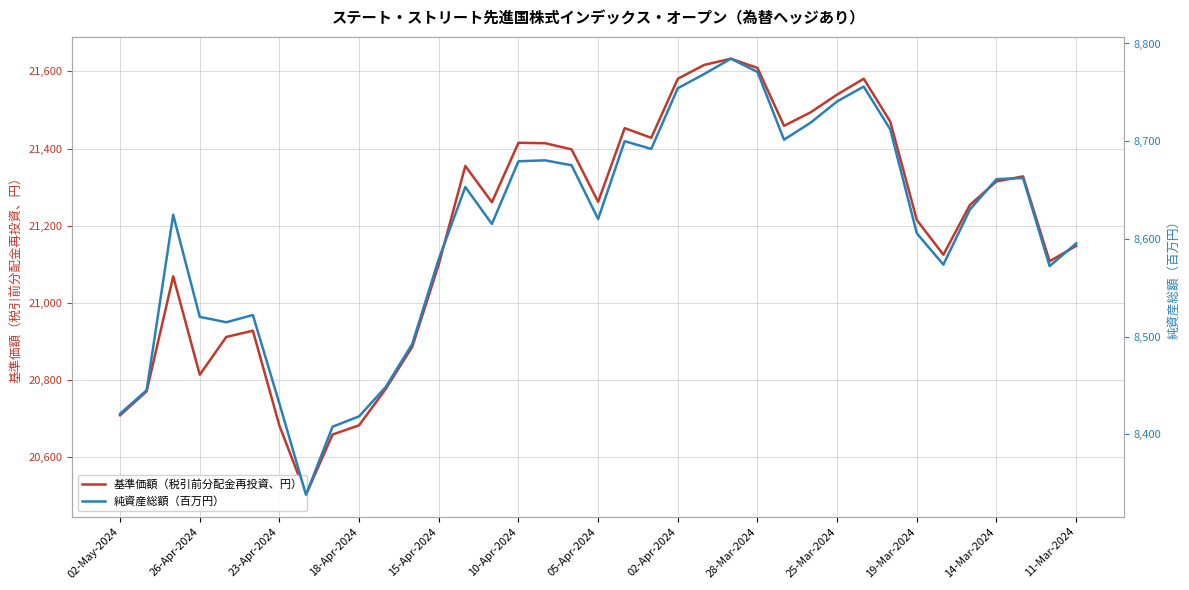

Is it true that 基準価額（税引前分配金再投資、円） equals 21148.0 at 11-Mar-2024?

True